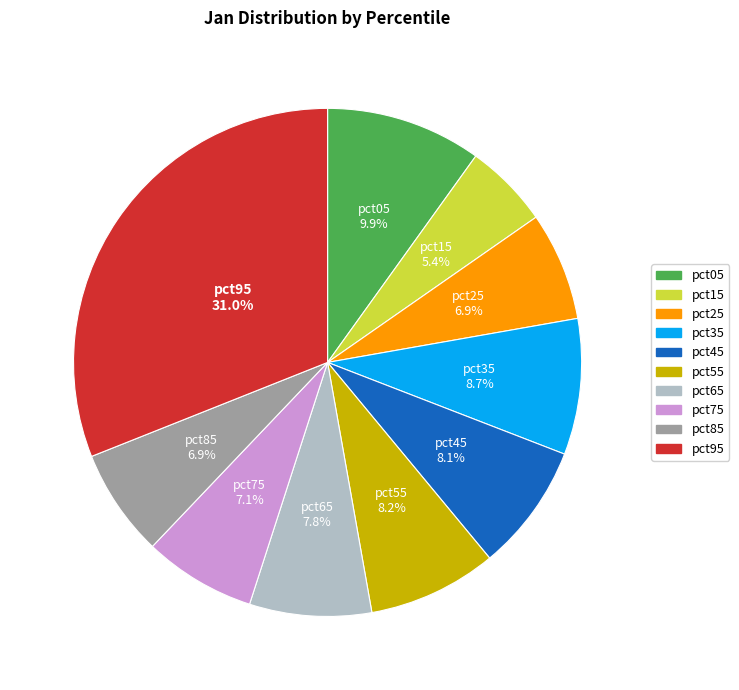

Between pct05 and pct75, which is larger?

pct05